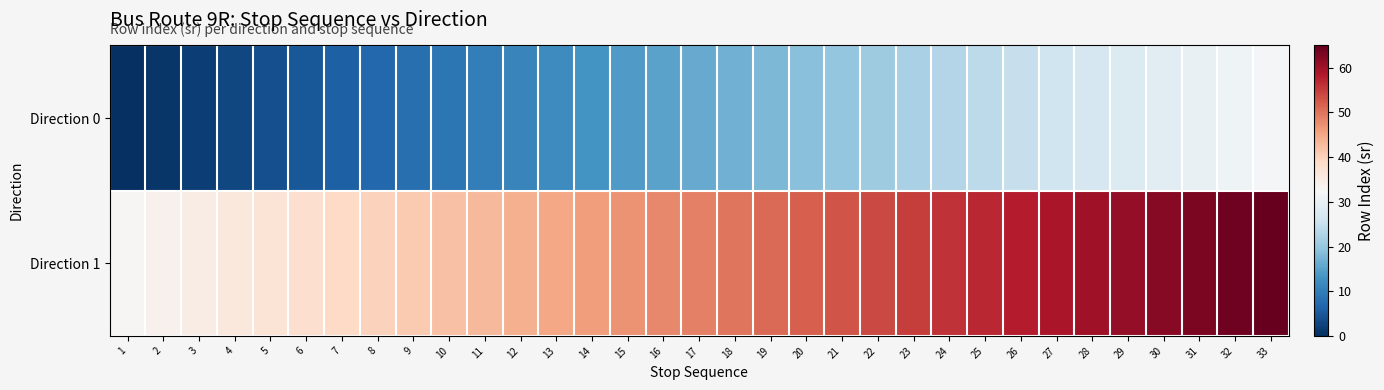

Reading left to right, list all the values displayed in this chart.

Direction 0: 1=0	2=1	3=2	4=3	5=4	6=5	7=6	8=7	9=8	10=9	11=10	12=11	13=12	14=13	15=14	16=15	17=16	18=17	19=18	20=19	21=20	22=21	23=22	24=23	25=24	26=25	27=26	28=27	29=28	30=29	31=30	32=31	33=32
Direction 1: 1=33	2=34	3=35	4=36	5=37	6=38	7=39	8=40	9=41	10=42	11=43	12=44	13=45	14=46	15=47	16=48	17=49	18=50	19=51	20=52	21=53	22=54	23=55	24=56	25=57	26=58	27=59	28=60	29=61	30=62	31=63	32=64	33=65